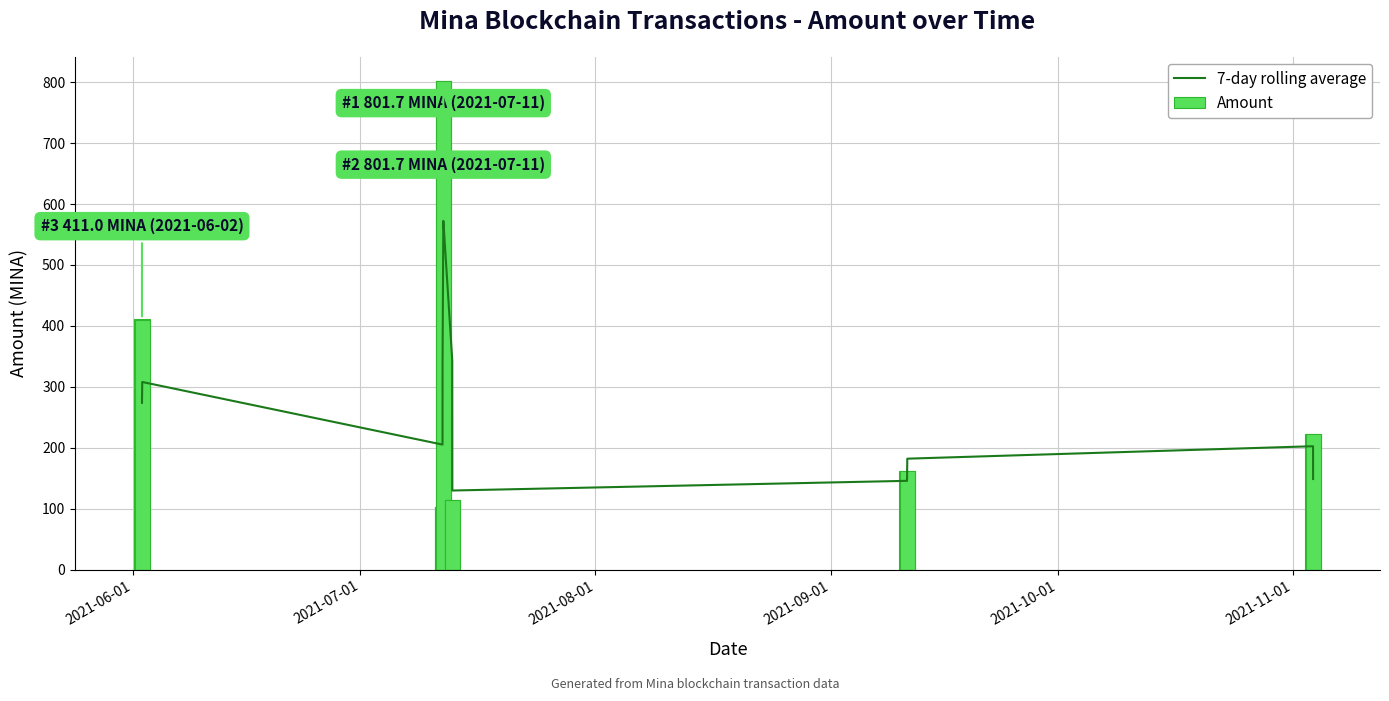

What is the minimum value for 7-day rolling average?

129.7